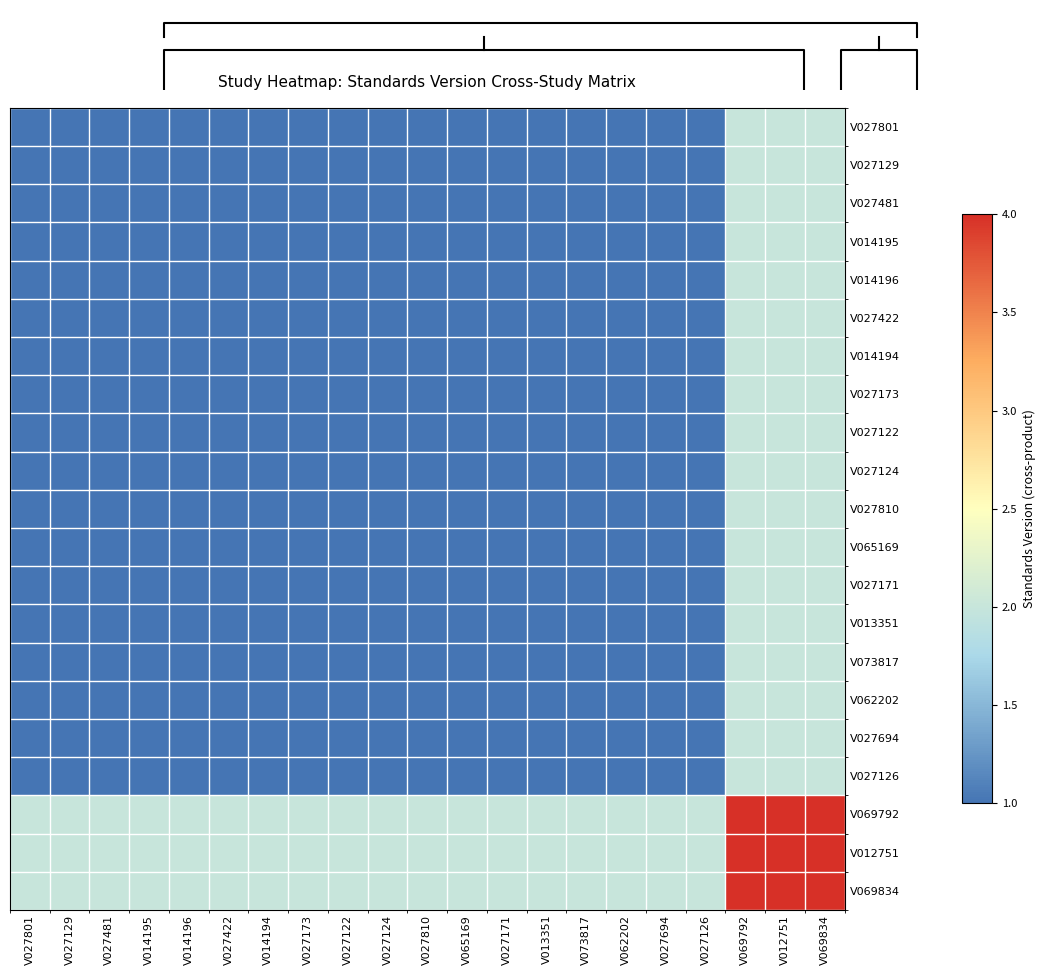

What is the sum of all V069792 values?

48